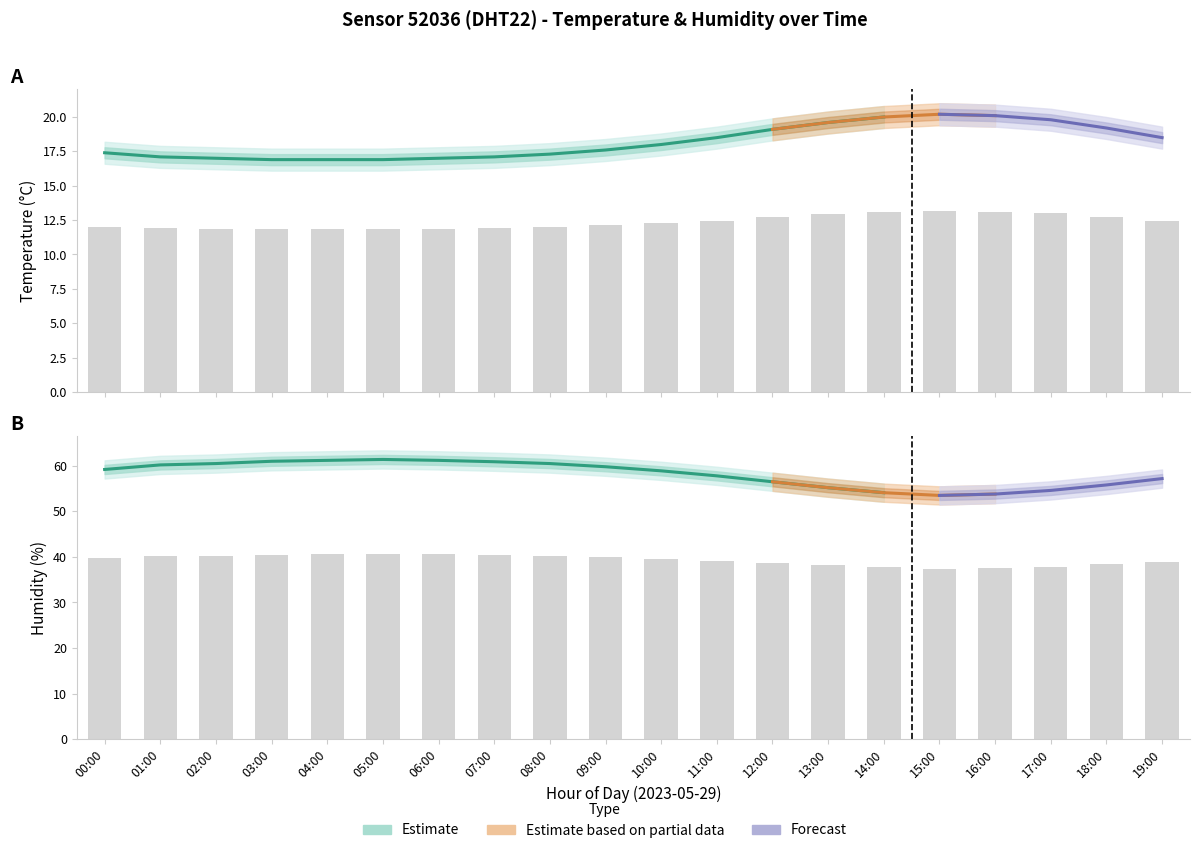

The humidity series shows 53.4 at 04:00. True or false?

False